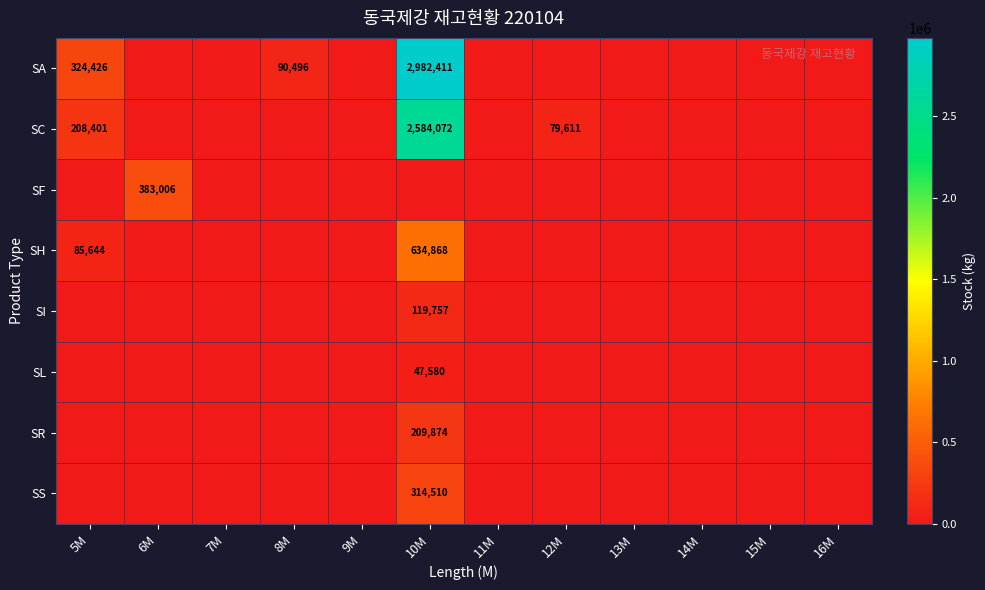

Which series has the widest spread of values?

SA